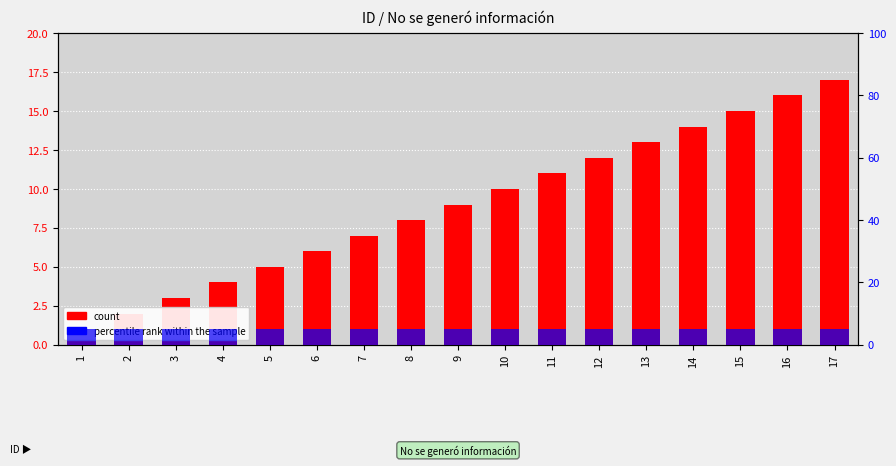

Which label corresponds to the largest value in the chart?

17